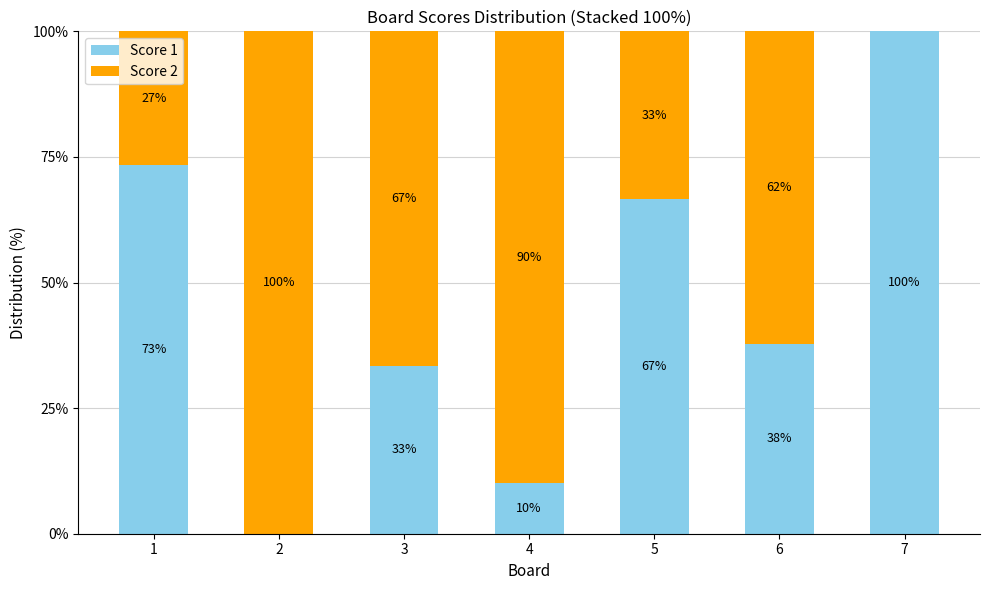

The value of Score 1 at 7 is 100.0. True or false?

True